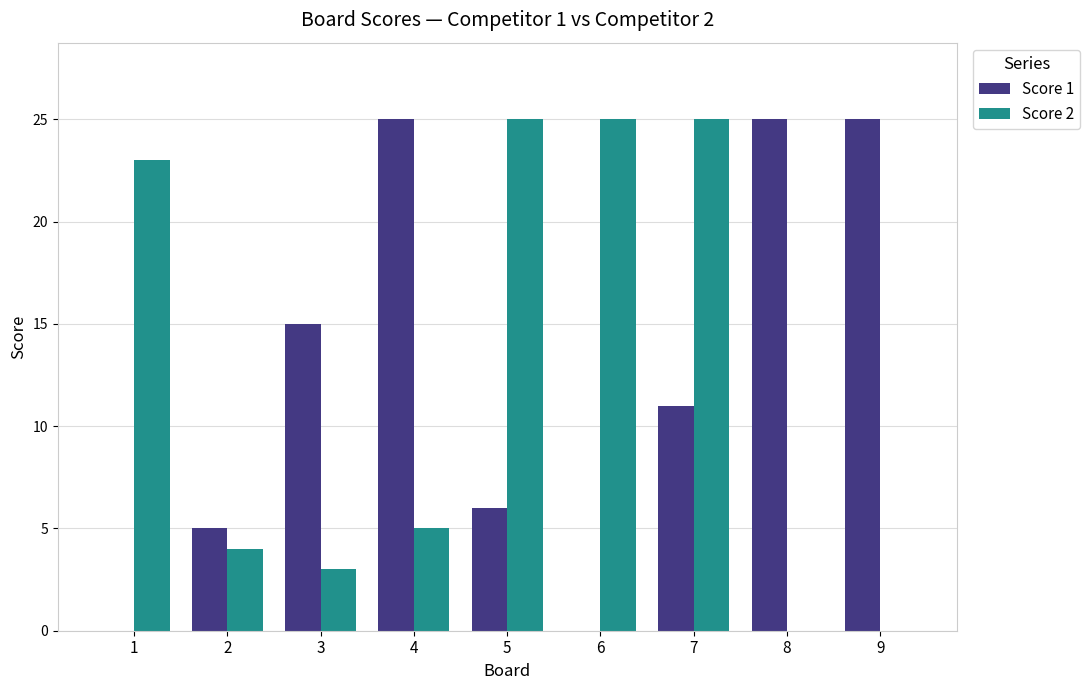

What is the total value across all series at 9?

25